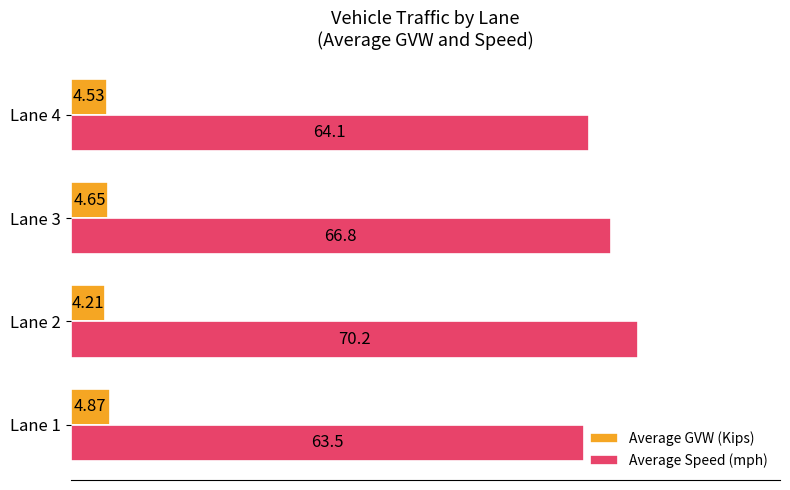

Between Lane 1 and Lane 3, which series saw the biggest shift?

Average Speed (mph)